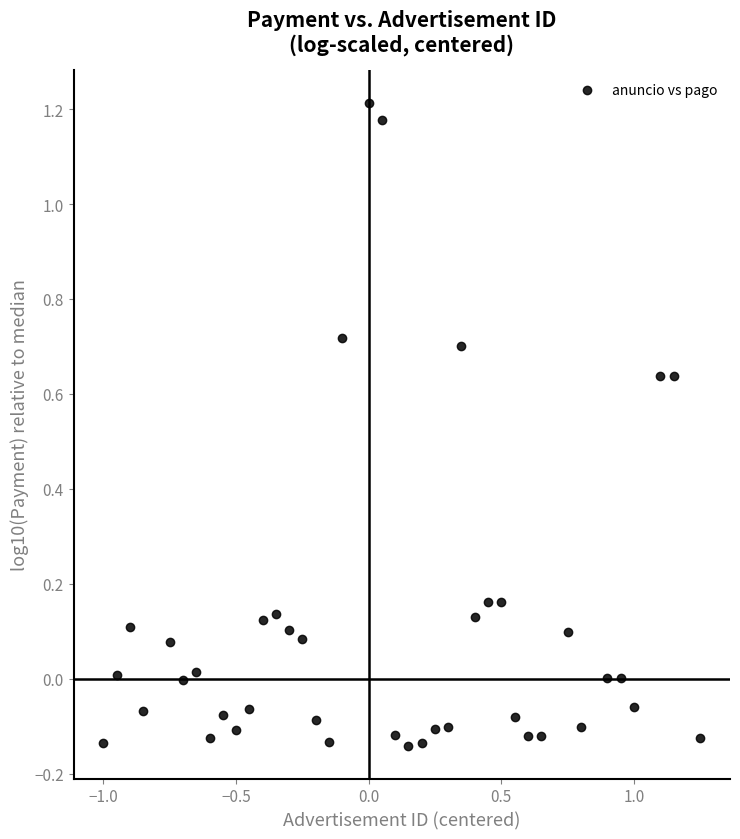

What is the range of X values (max minus min)?

2.2